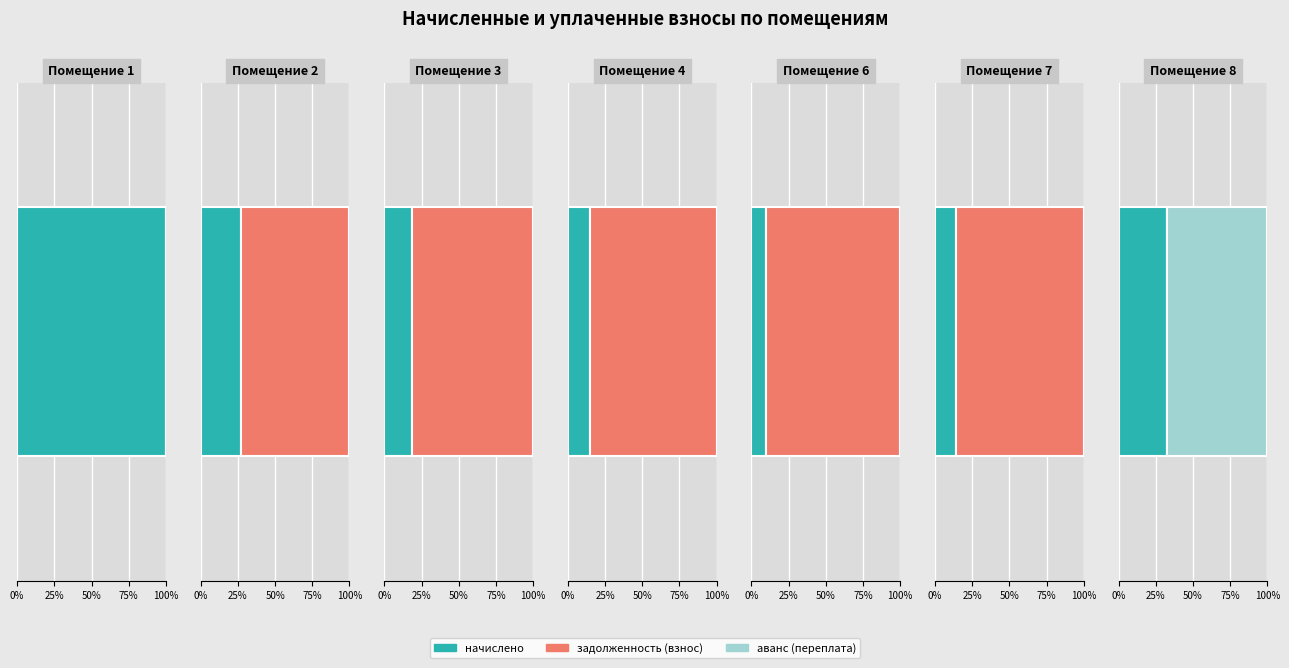

Reading left to right, extract all data points from this chart.

начислено: 1=20789.5	2=3513.6	3=2354.4	4=2030.4	6=3693.6	7=2332.8	8=2030.4
задолженность (взнос): 1=0.0	2=9617.6	3=10311.9	4=11507.8	6=33086.2	7=14279.0	8=0.0
аванс (переплата): 1=0.0	2=0.0	3=0.0	4=0.0	6=0.0	7=0.0	8=4175.9